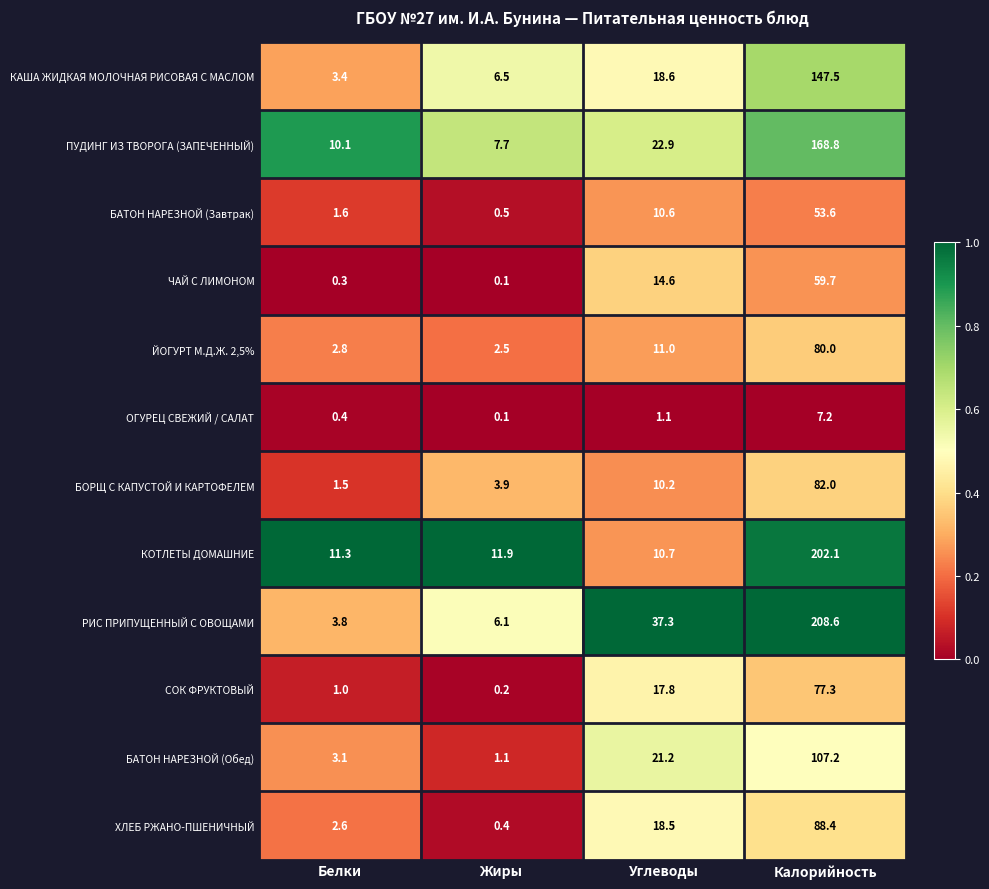

Is it true that БАТОН НАРЕЗНОЙ (Обед) equals 21.2 at Углеводы?

True